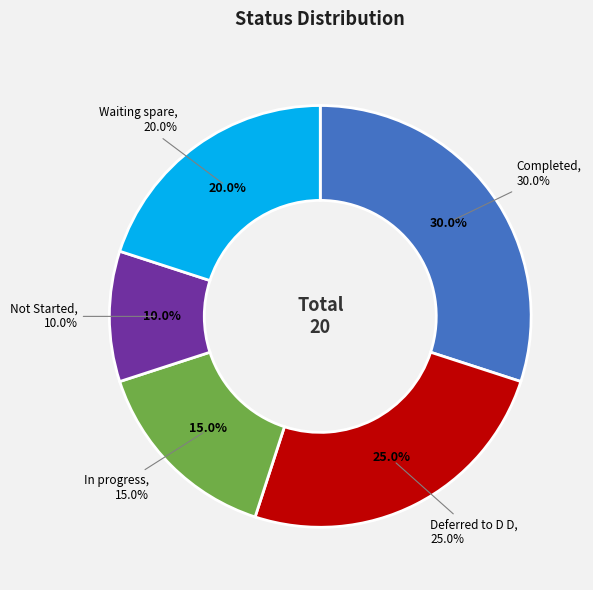

Does Not Started represent more than half of the total?

No